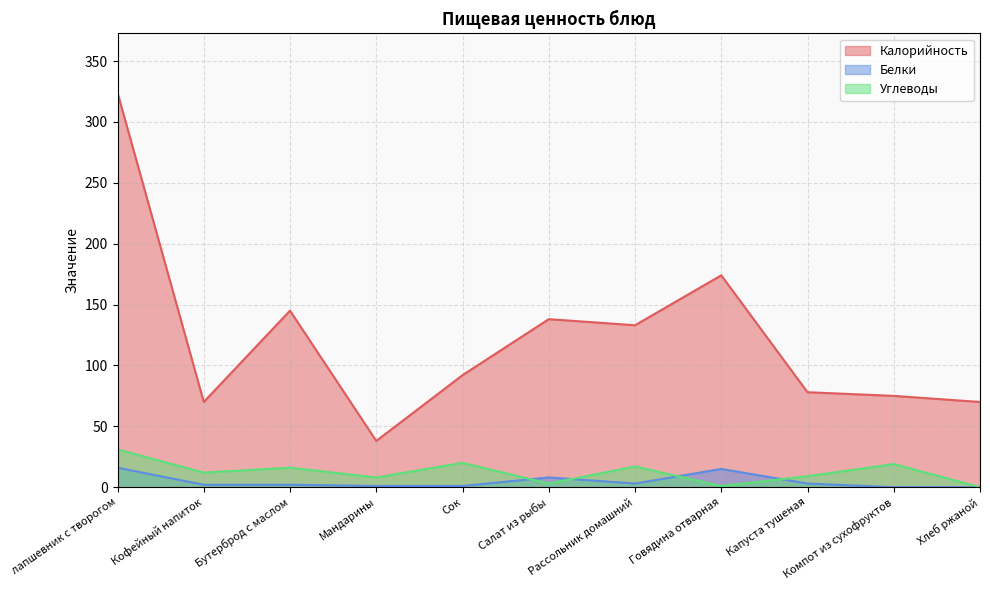

Which series has the widest spread of values?

Калорийность